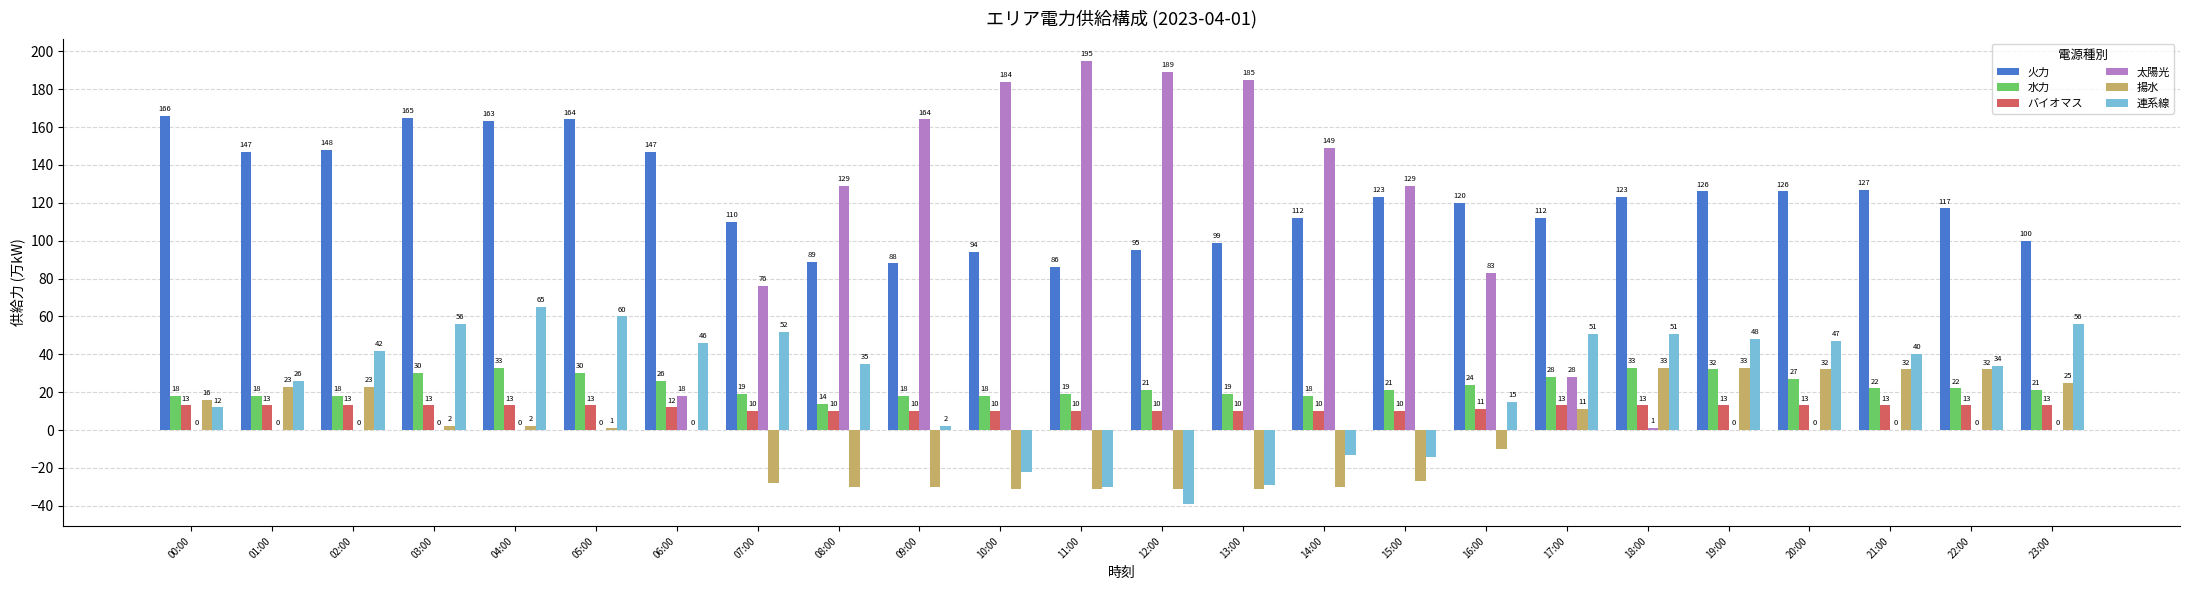

What is the sum of all 連系線 values?

591